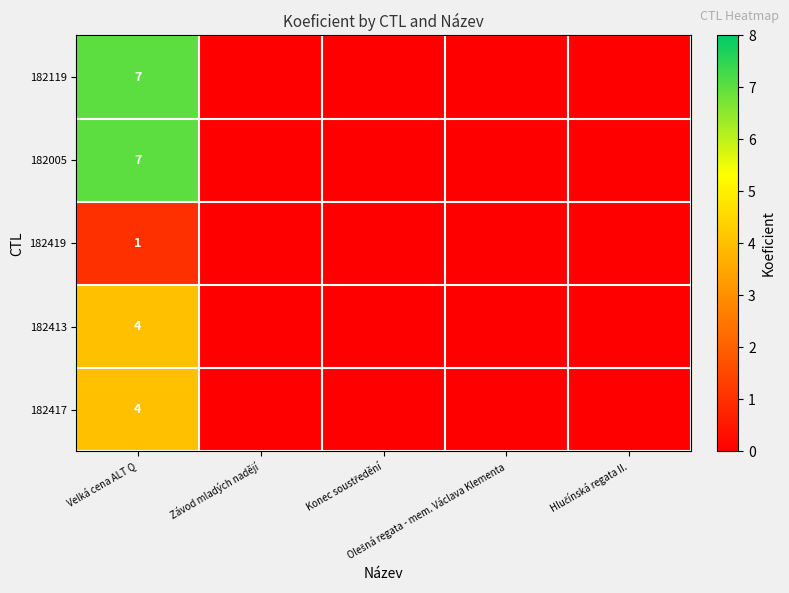

Count the number of categories in the chart.

5